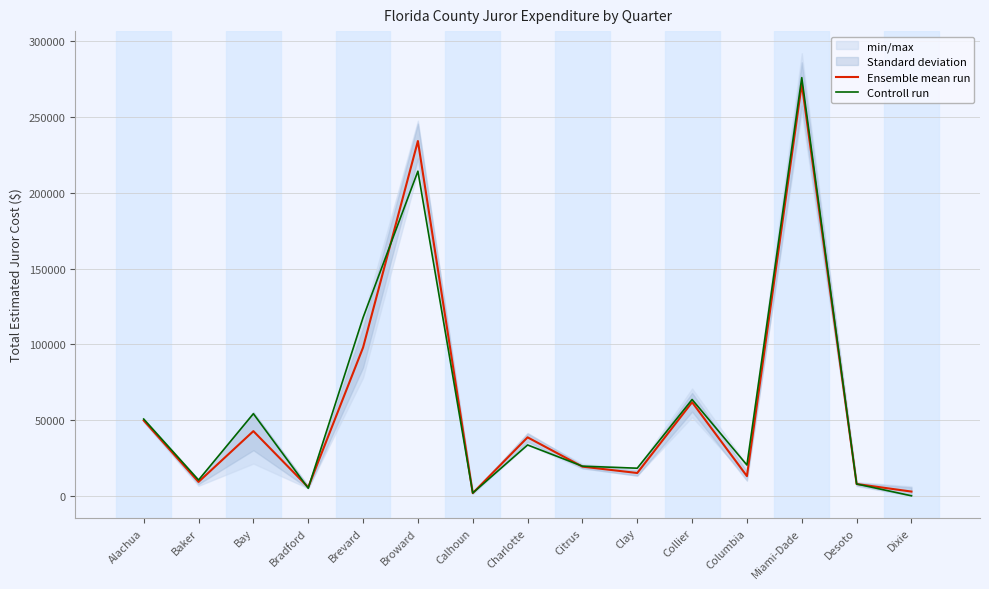

What is the label of the 1st point from the left?

Alachua